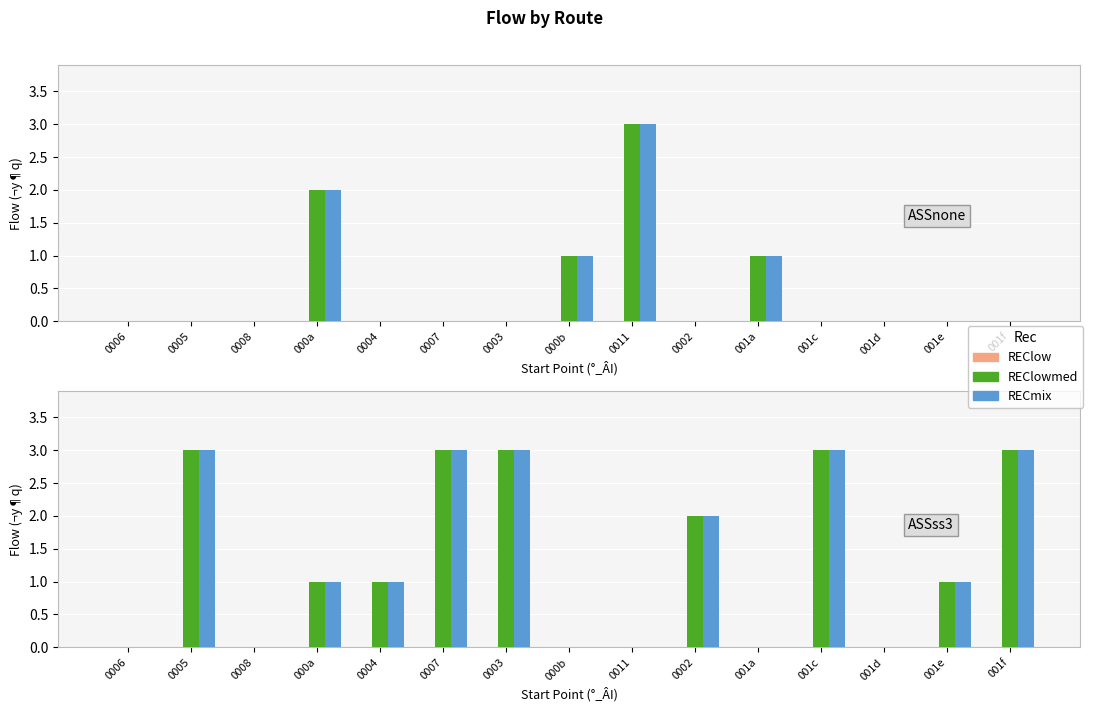

Reading left to right, extract all data points from this chart.

REClow: 0006=0	0005=0	0008=0	000a=0	0004=0	0007=0	0003=0	000b=0	0011=0	0002=0	001a=0	001c=0	001d=0	001e=0	001f=0
REClowmed: 0006=0	0005=3	0008=0	000a=1	0004=1	0007=3	0003=3	000b=0	0011=0	0002=2	001a=0	001c=3	001d=0	001e=1	001f=3
RECmix: 0006=0	0005=3	0008=0	000a=1	0004=1	0007=3	0003=3	000b=0	0011=0	0002=2	001a=0	001c=3	001d=0	001e=1	001f=3